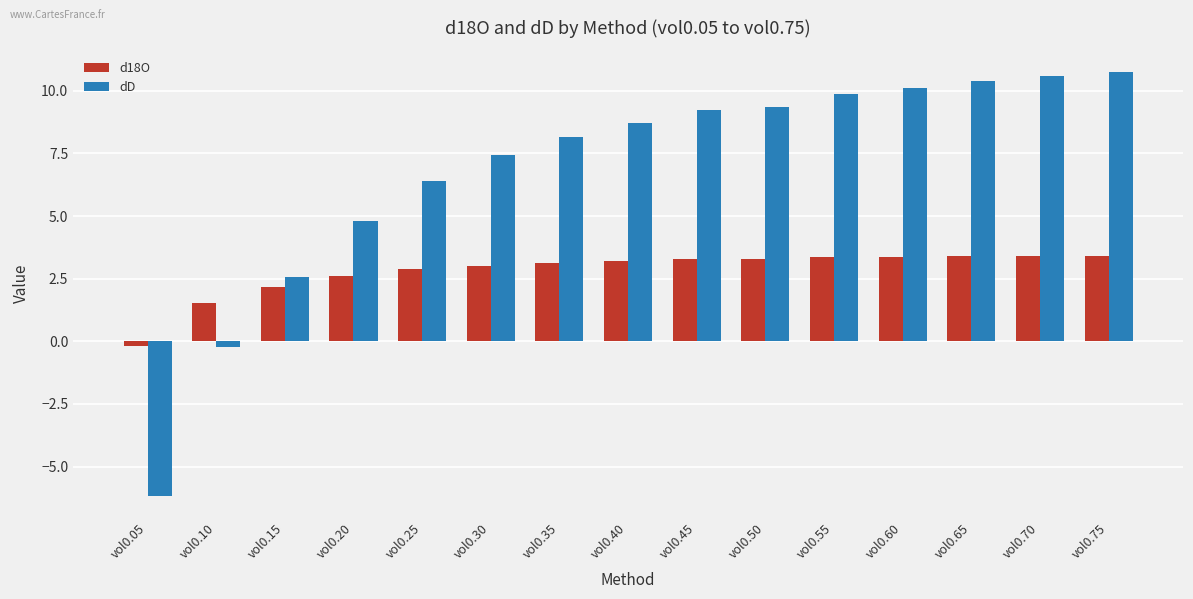

How many negative values does the d18O series have?

1